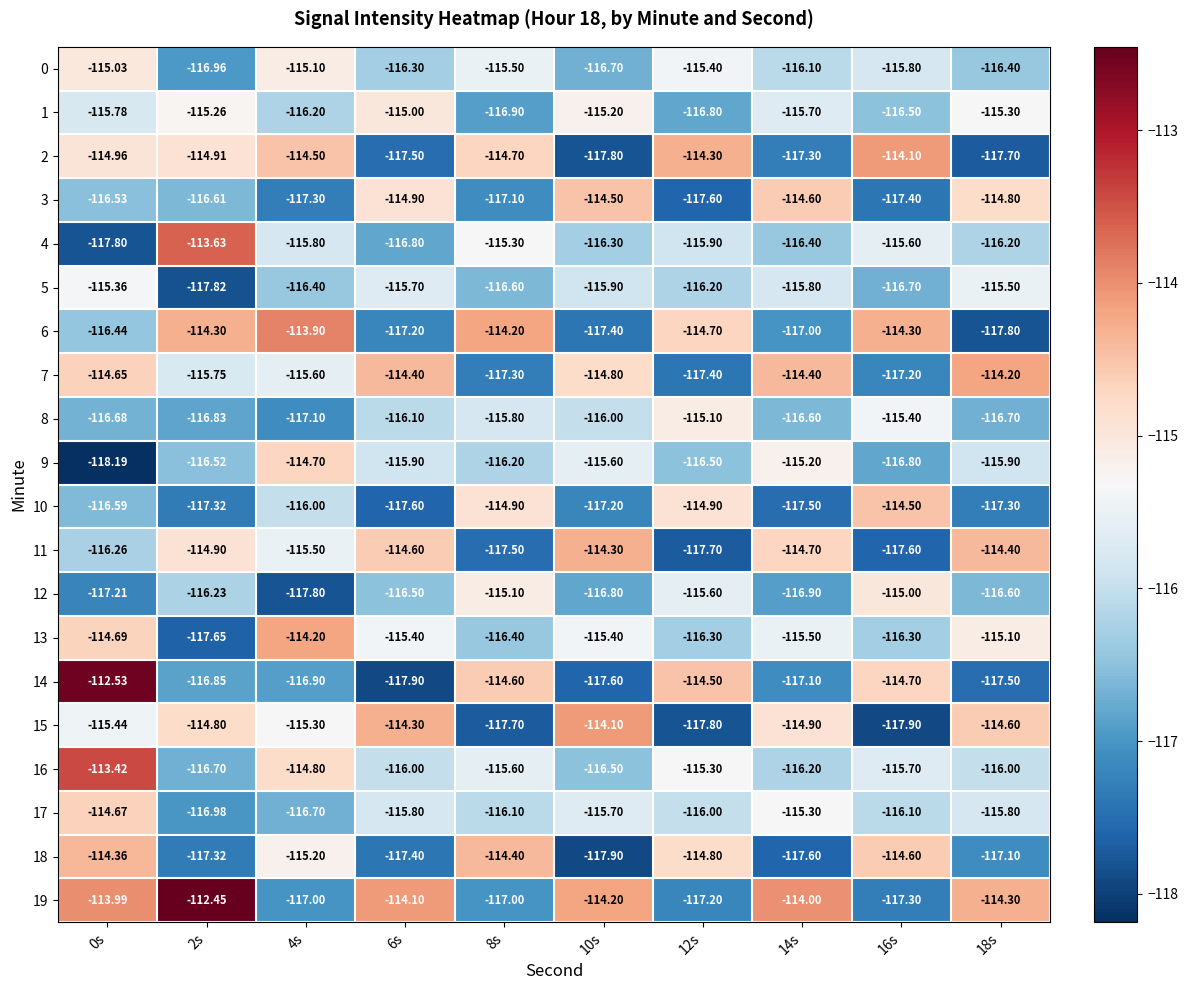

Is the value of 10 at 6s greater than the value of 6 at 6s?

No